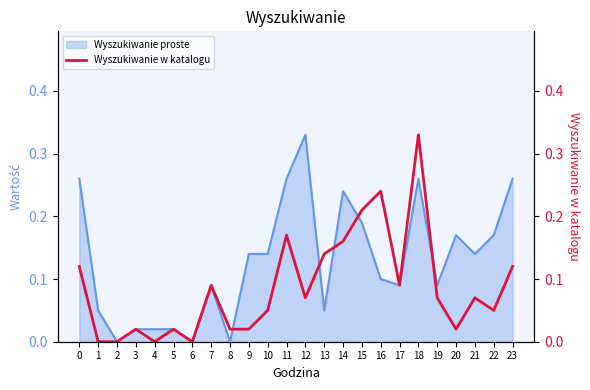

The value at 18 is 0.2. True or false?

False